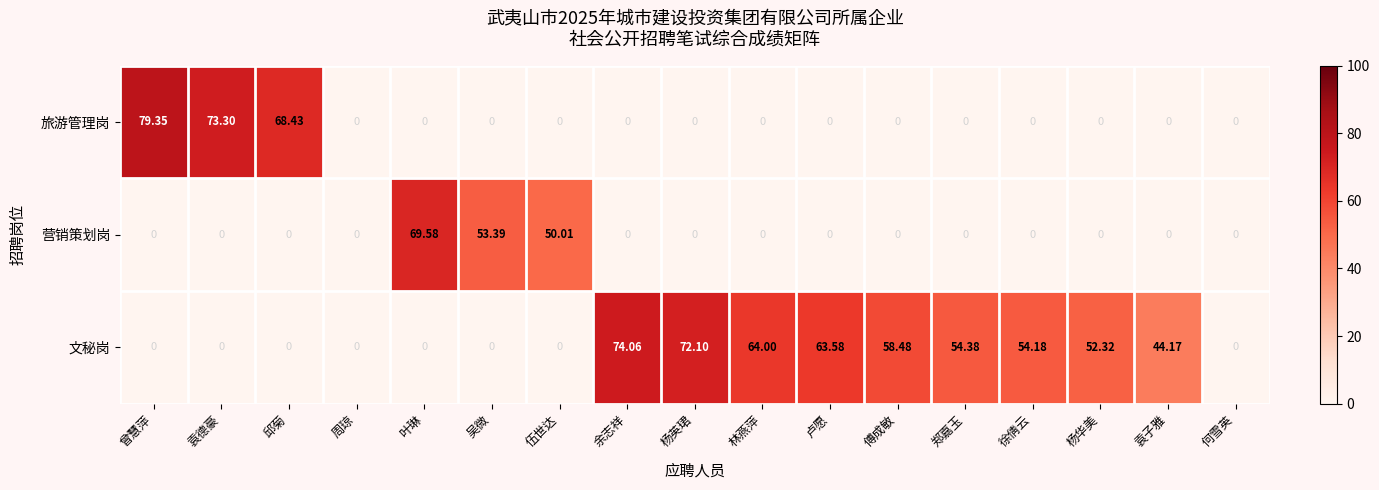

Rank the series by their maximum value, from lowest to highest.

营销策划岗, 文秘岗, 旅游管理岗